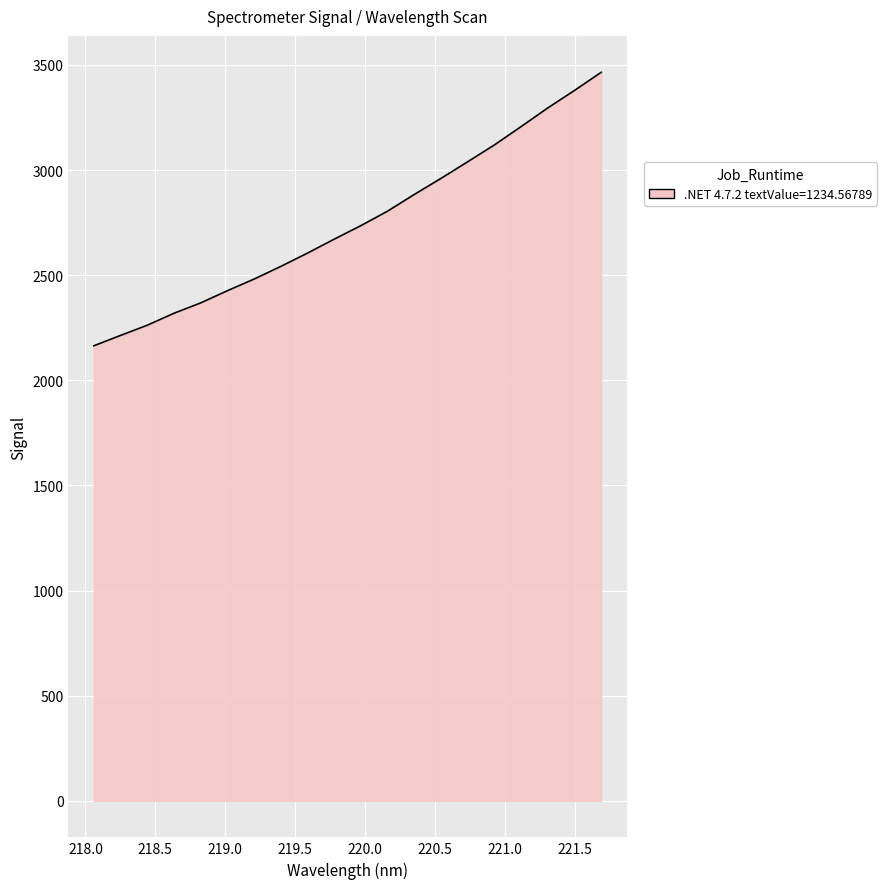

How many lines are shown in the chart?

1